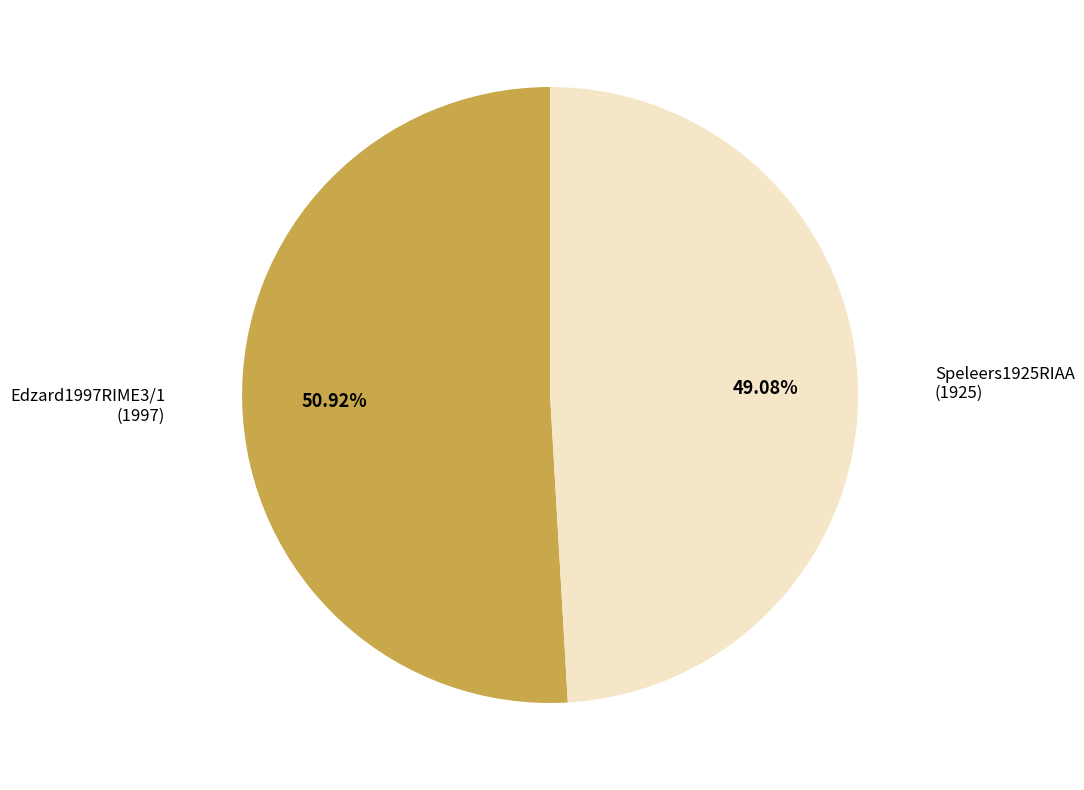

Does any single category account for the majority?

Yes